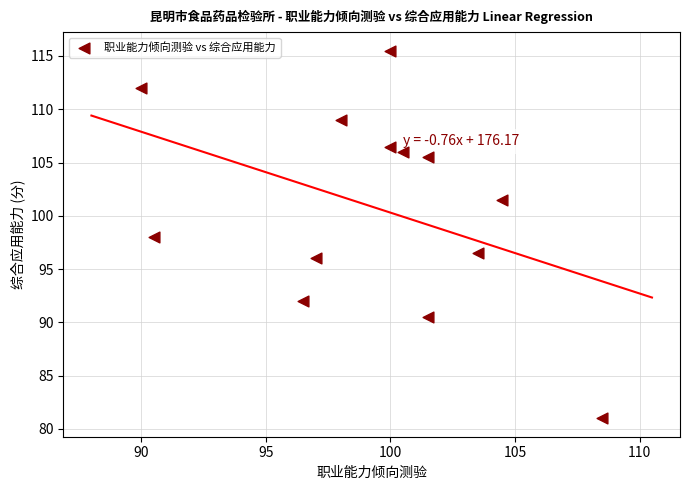

What is the range of X values (max minus min)?

18.5